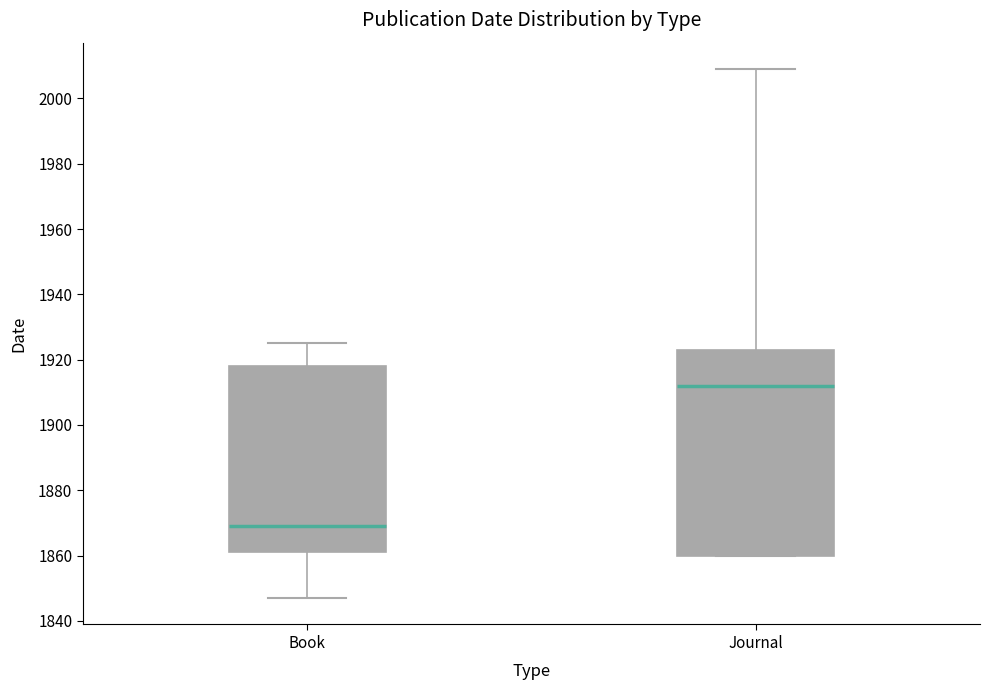

Where does the median line of the box for Journal sit on the y-axis? The values are not printed on the chart, so give them approximately, as read against the axis.

1912